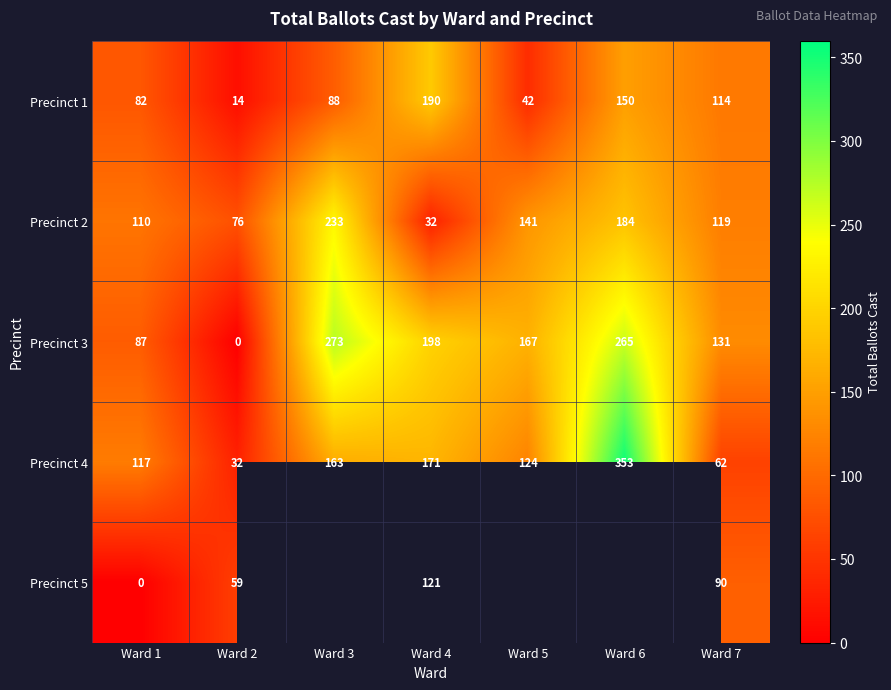

Which has a higher value, Ward 1 or Ward 7?

Ward 7